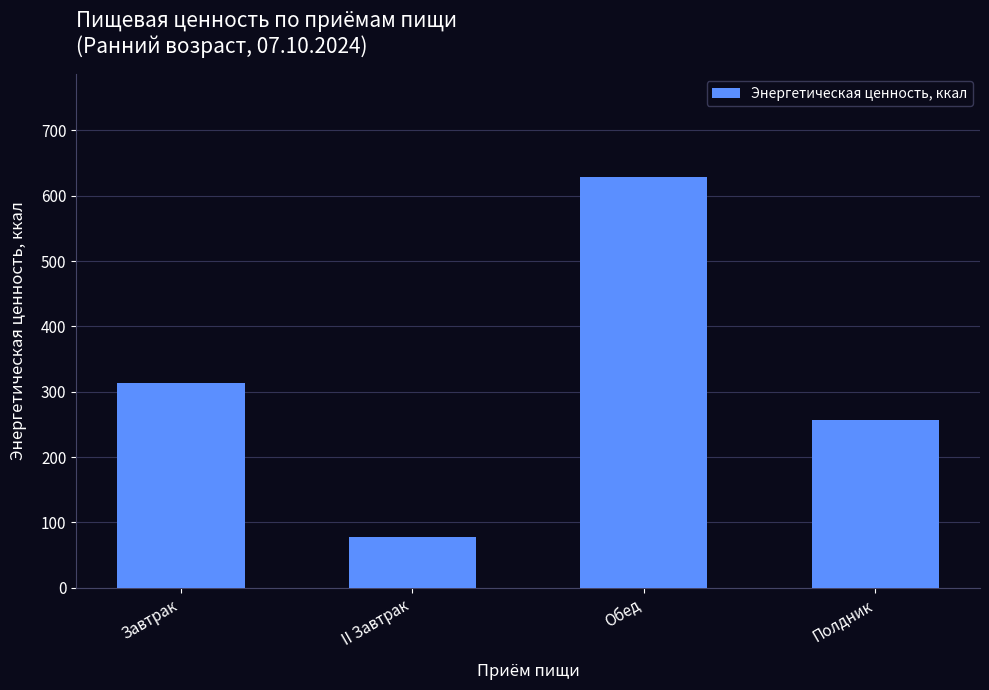

Where is the data nearest to the value 353?

Завтрак